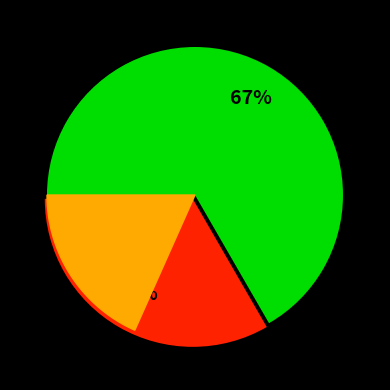

What percentage is the Строковий slice, to the nearest percent?

33%